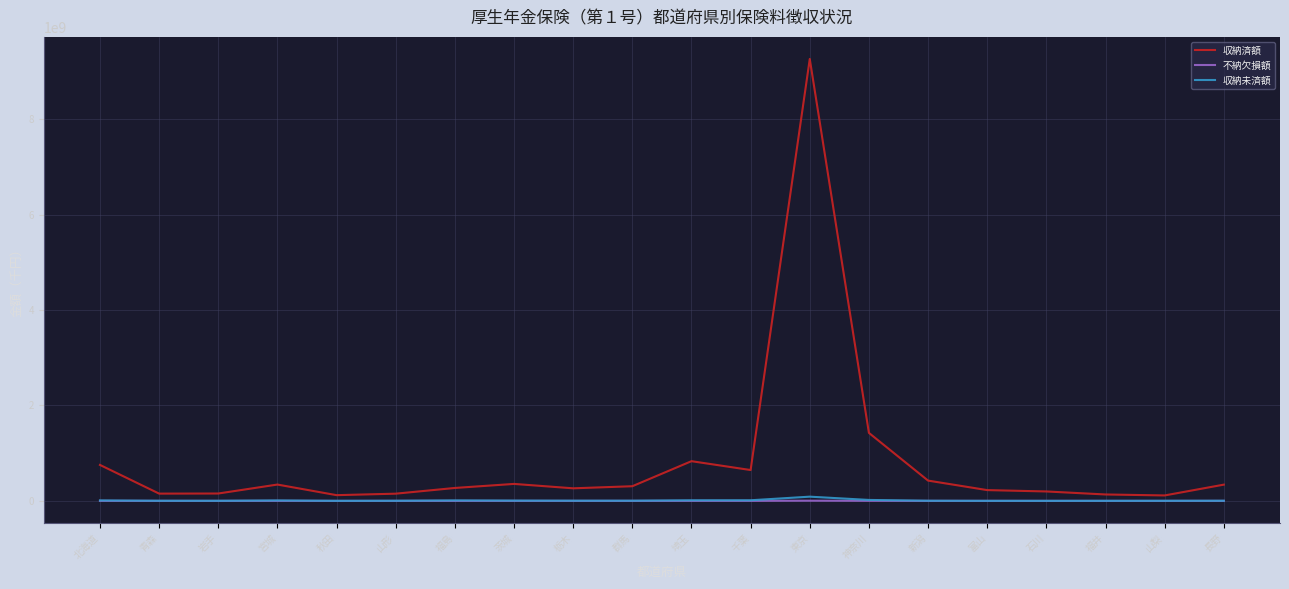

Is it true that 収納未済額 equals 1954894 at 岩手?

True